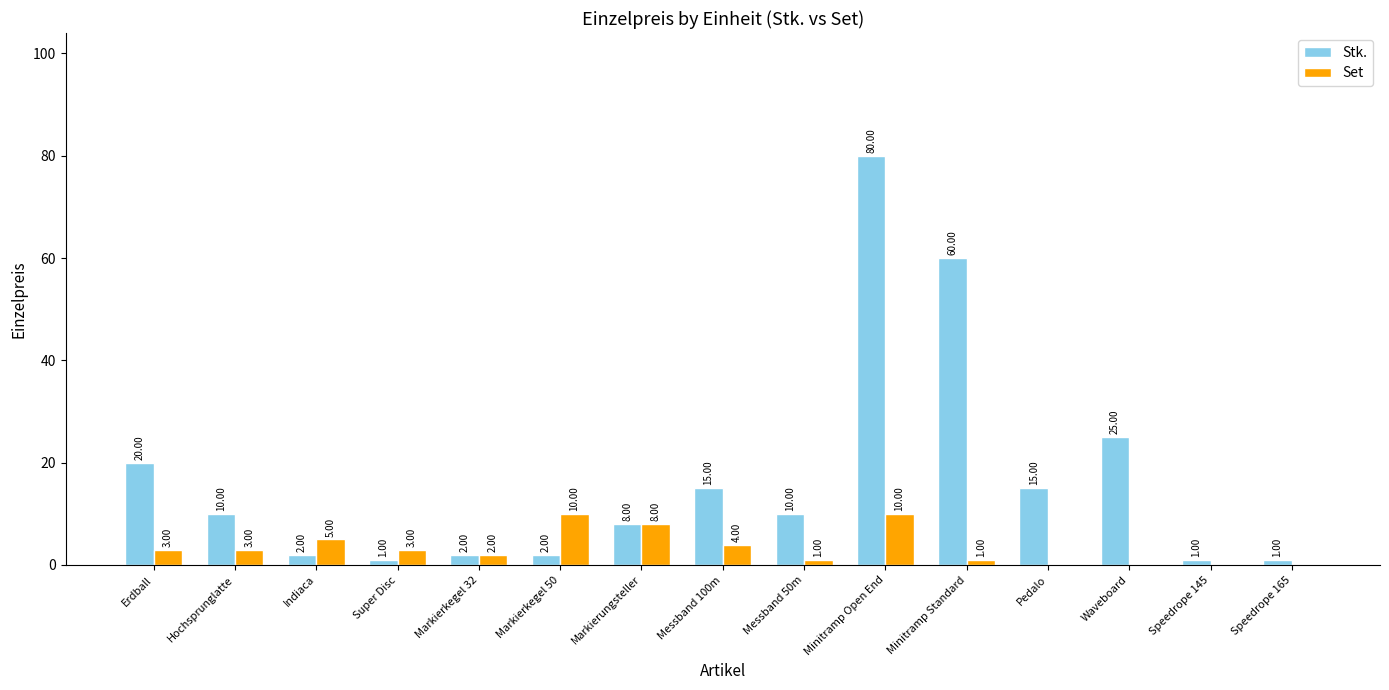

Which series changed the most between Erdball and Indiaca?

Stk.